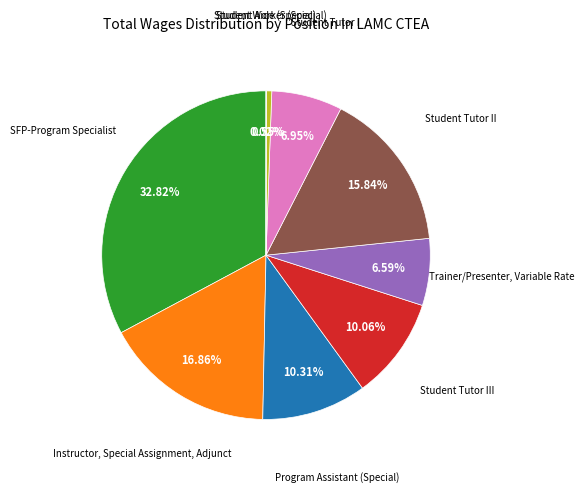

Does any single category account for the majority?

No